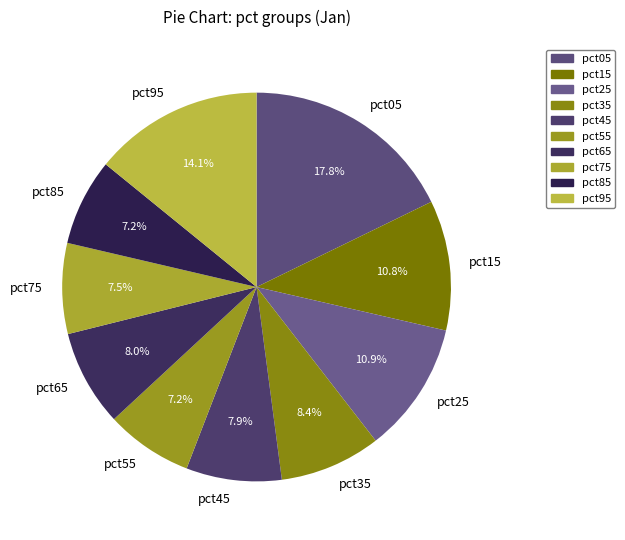

Is it true that pct75 is 1% of the pie?

False